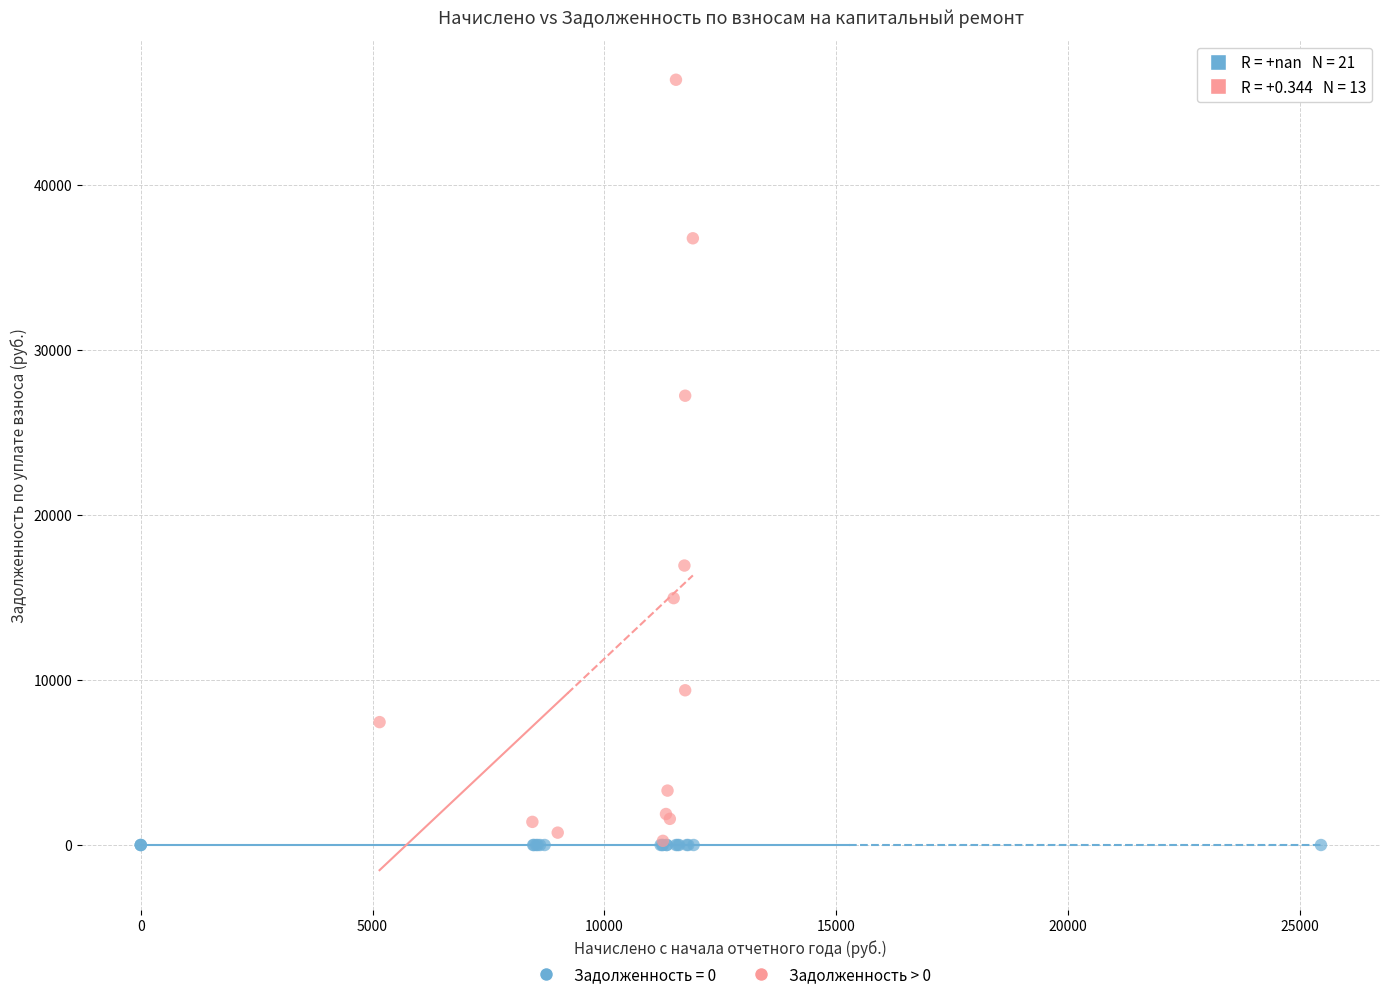

Which series reaches the maximum Y coordinate?

Задолженность > 0